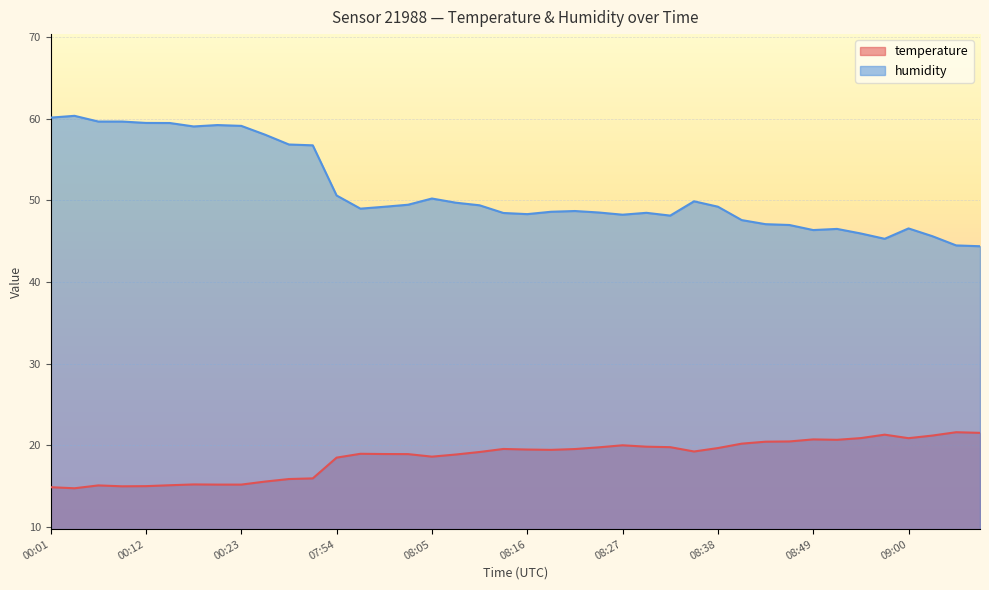

Between 09:06 and 08:41, which is larger?

09:06